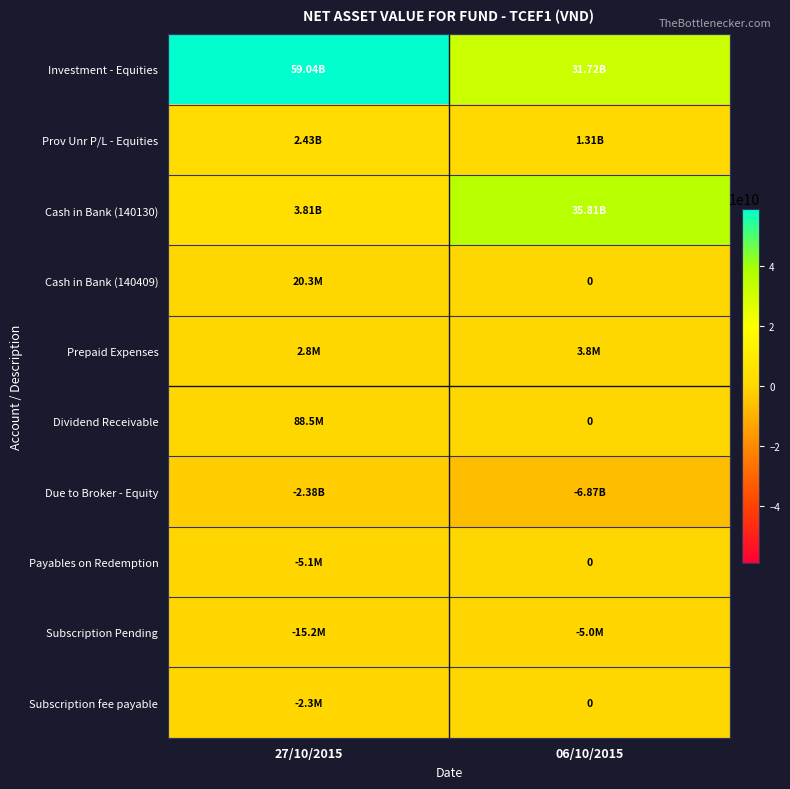

What is the average value of the Subscription Pending series?

-10100000